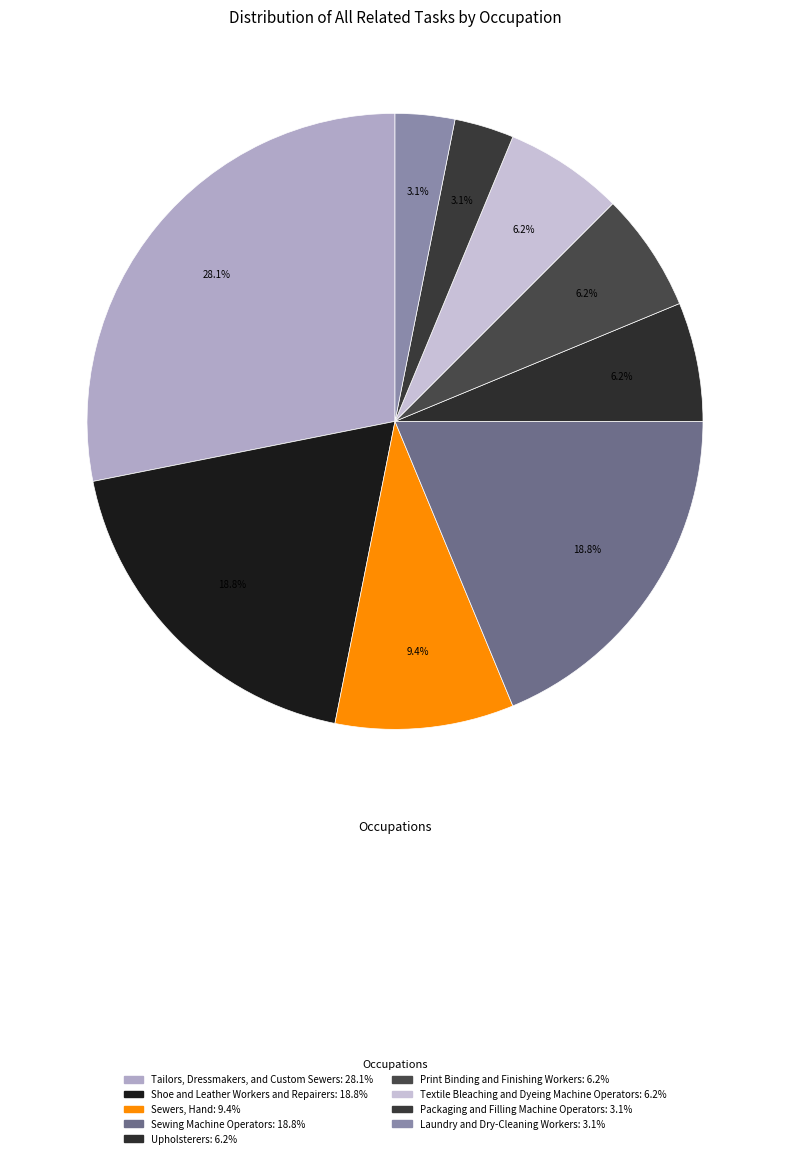

True or false: Sewers, Hand accounts for 1% of the total.

False